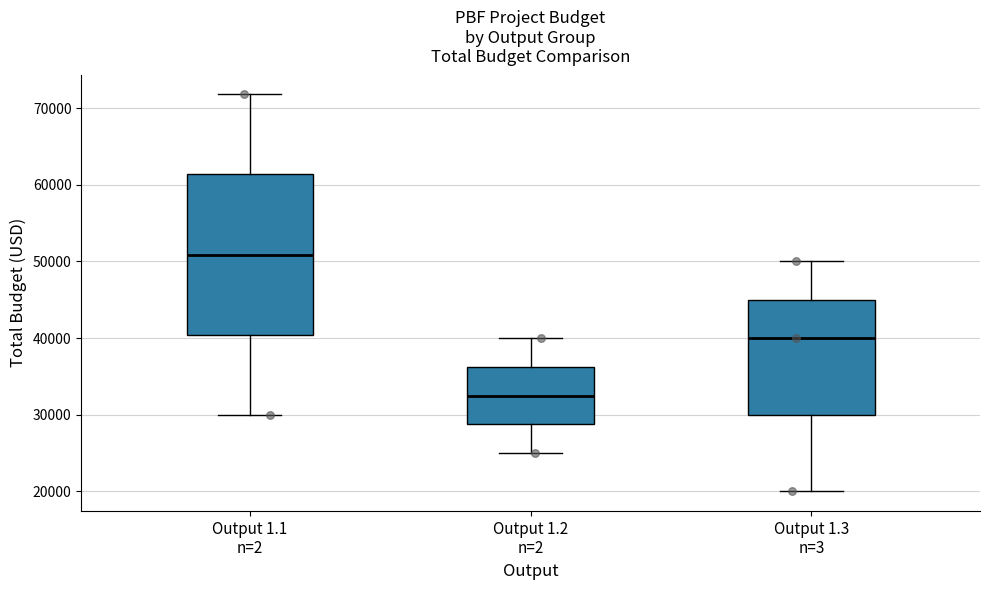

Reading left to right, transcribe this box plot: for each box, give where its median line is, the range the box spans, and where its two whiskers end, as read against the y-axis. The values are not printed on the chart, so give them approximately, as read against the axis.

Output 1.1 n=2: median 51000, box 40000 to 61000, whiskers 30000 to 72000
Output 1.2 n=2: median 33000, box 29000 to 36000, whiskers 25000 to 40000
Output 1.3 n=3: median 40000, box 30000 to 45000, whiskers 20000 to 50000